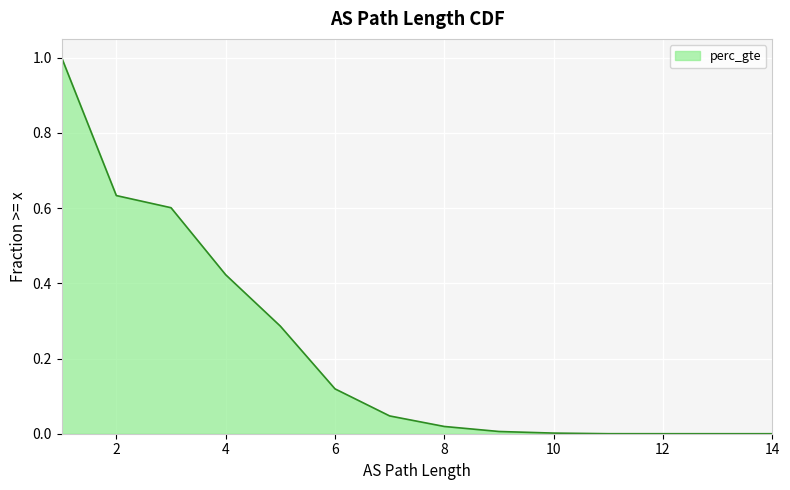

True or false: the data shows 0.0 at 11.

False